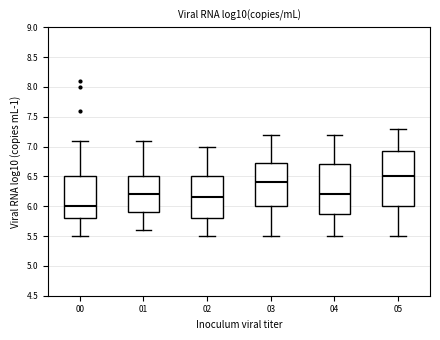

Reading left to right, transcribe this box plot: for each box, give where its median line is, the range the box spans, and where its two whiskers end, as read against the y-axis. The values are not printed on the chart, so give them approximately, as read against the axis.

00: median 6.00, box 5.80 to 6.50, whiskers 5.50 to 7.10
01: median 6.20, box 5.90 to 6.50, whiskers 5.60 to 7.10
02: median 6.15, box 5.80 to 6.50, whiskers 5.50 to 7.00
03: median 6.40, box 6.00 to 6.75, whiskers 5.50 to 7.20
04: median 6.20, box 5.90 to 6.70, whiskers 5.50 to 7.20
05: median 6.50, box 6.00 to 6.95, whiskers 5.50 to 7.30